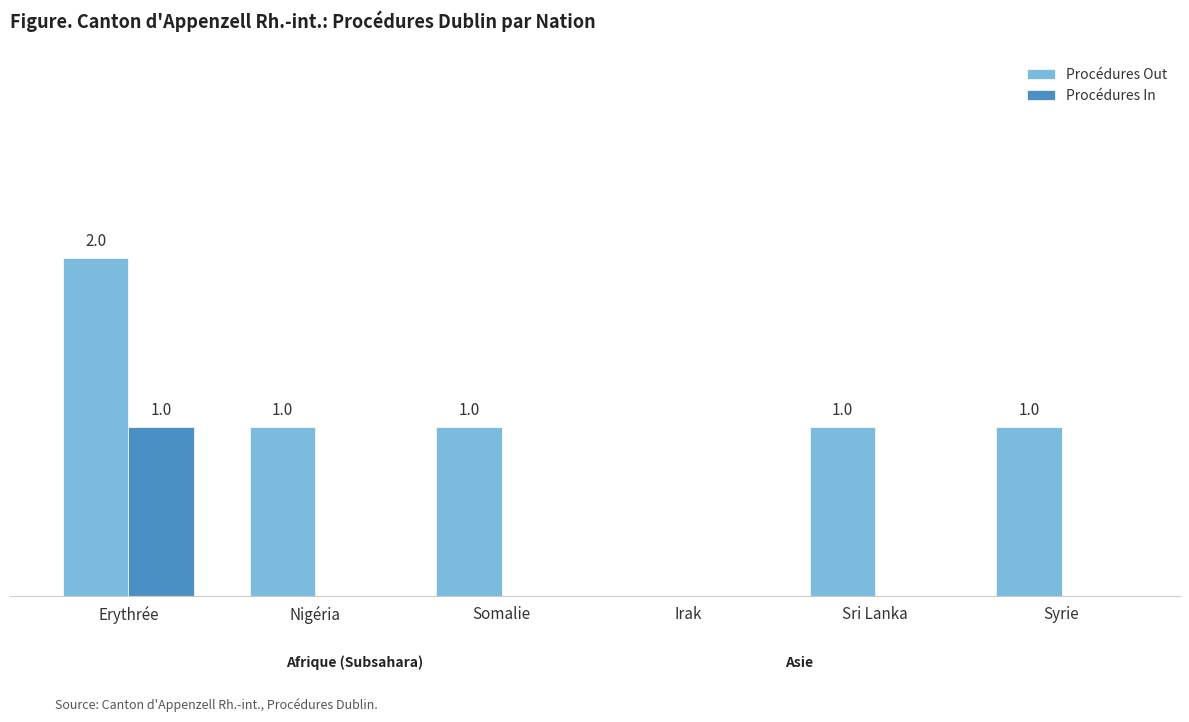

Where does the Procédures Out series first go above 1?

Erythrée